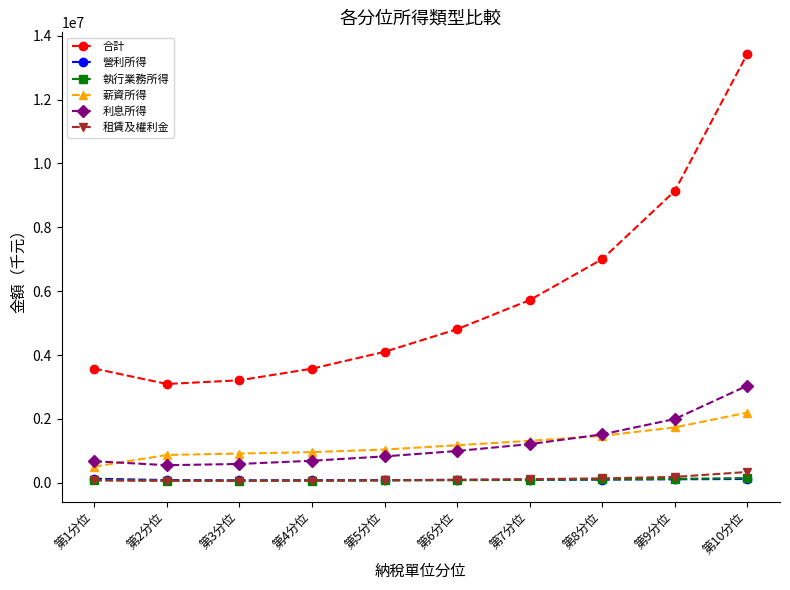

How many lines are shown in the chart?

6